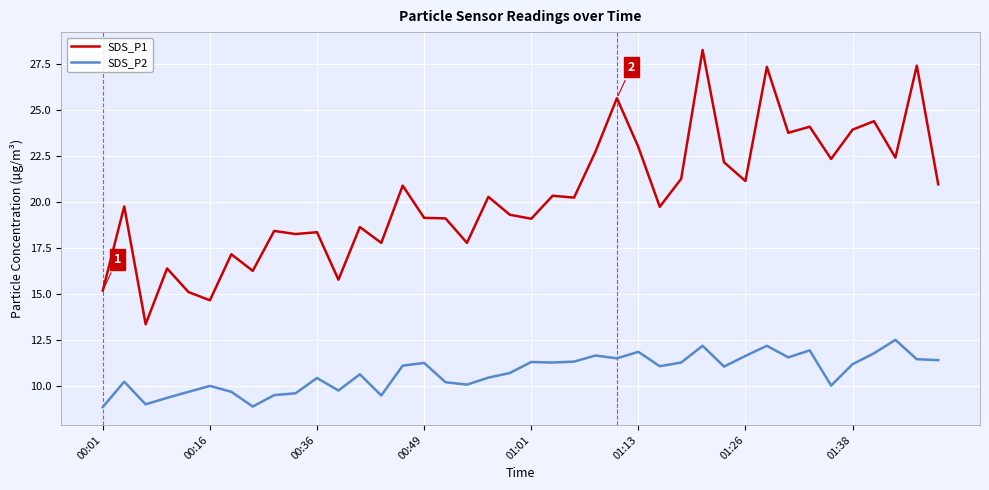

What are all the series names shown in the legend?

SDS_P1, SDS_P2